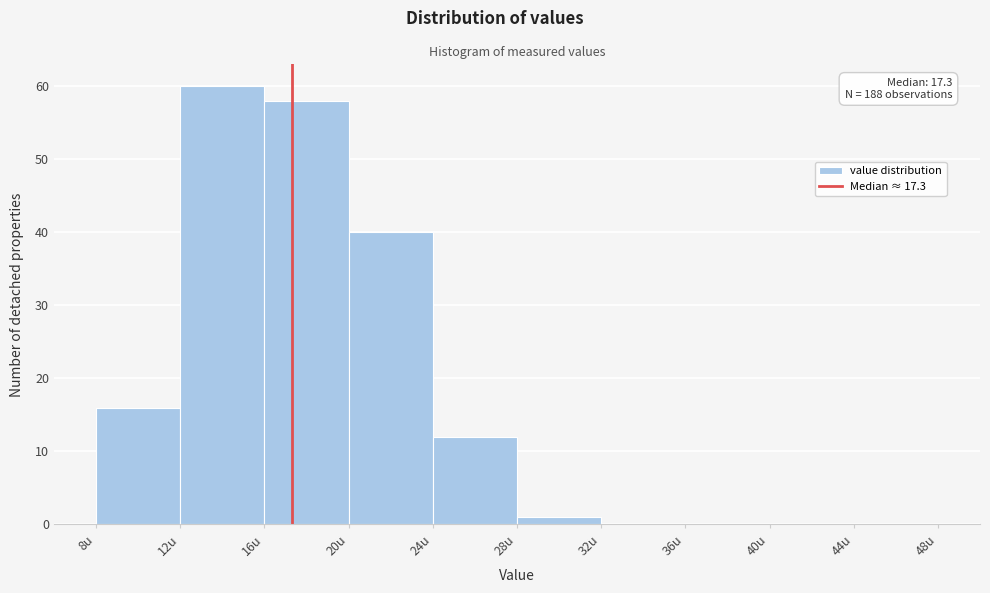

Which range on the x-axis has the tallest bar?

12 to 16